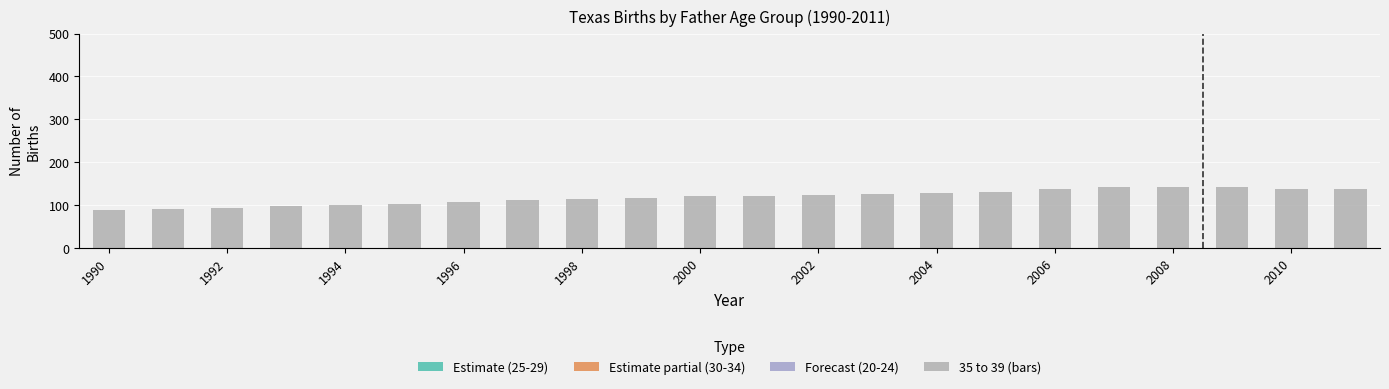

What is the sum of all values?

2601.6